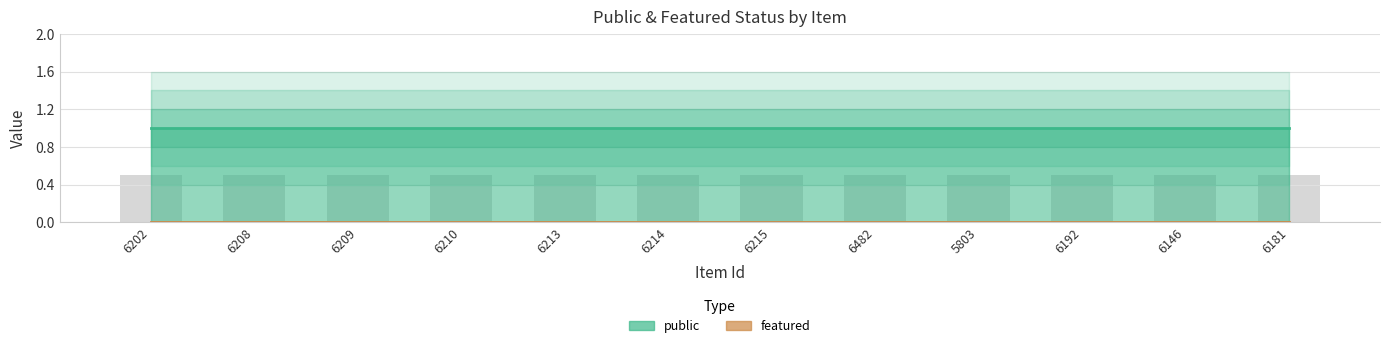

At how many categories does at least one series exceed 0?

12